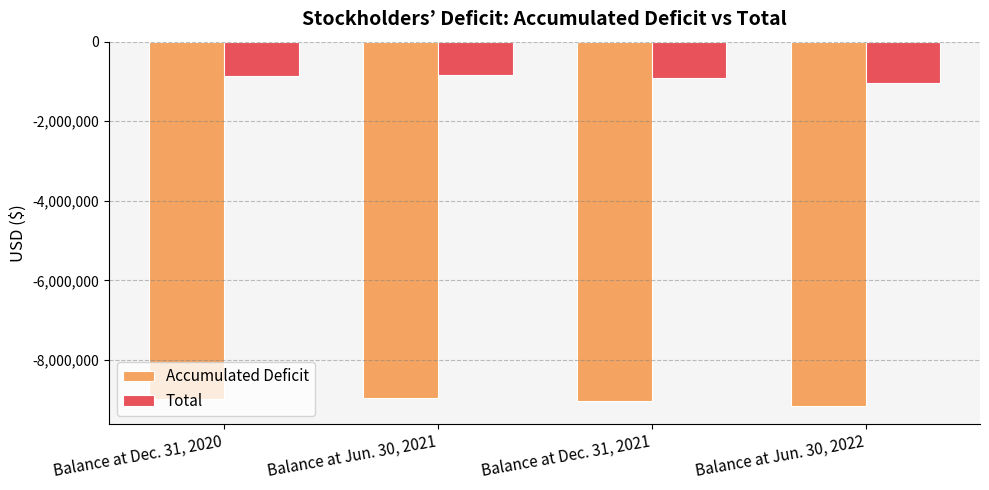

At which label does Total first exceed -853632?

Balance at Jun. 30, 2021